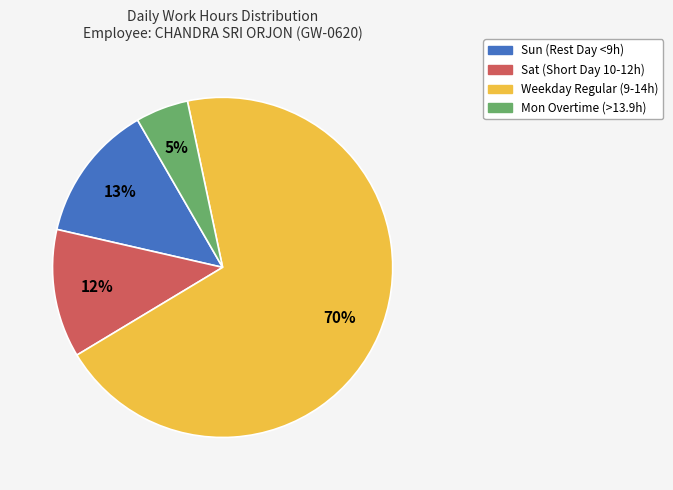

How many segments does this pie chart have?

4